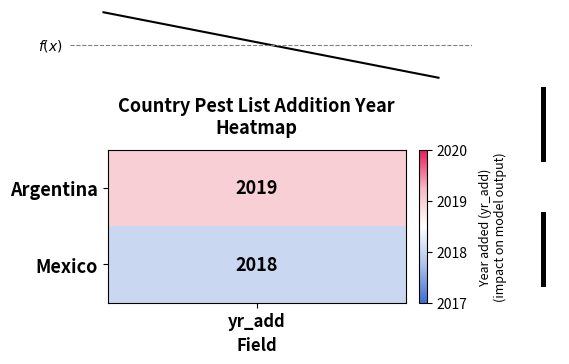

What is the difference between the maximum and minimum values?

1